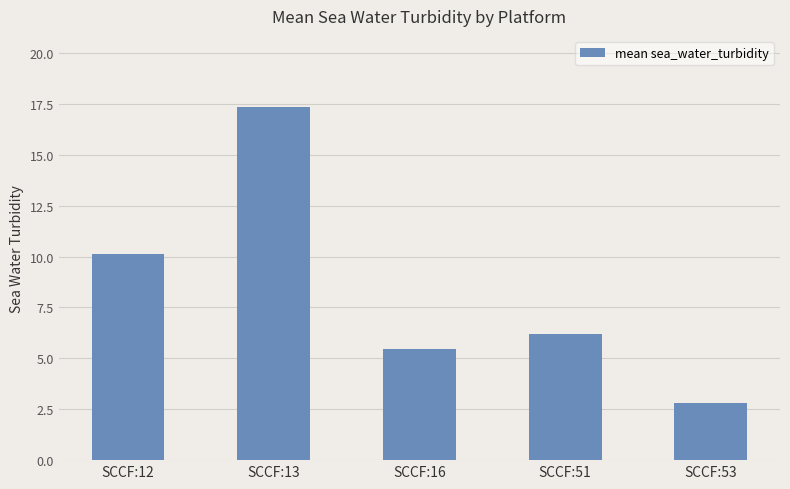

What is the change in value from SCCF:51 to SCCF:53?

-3.4